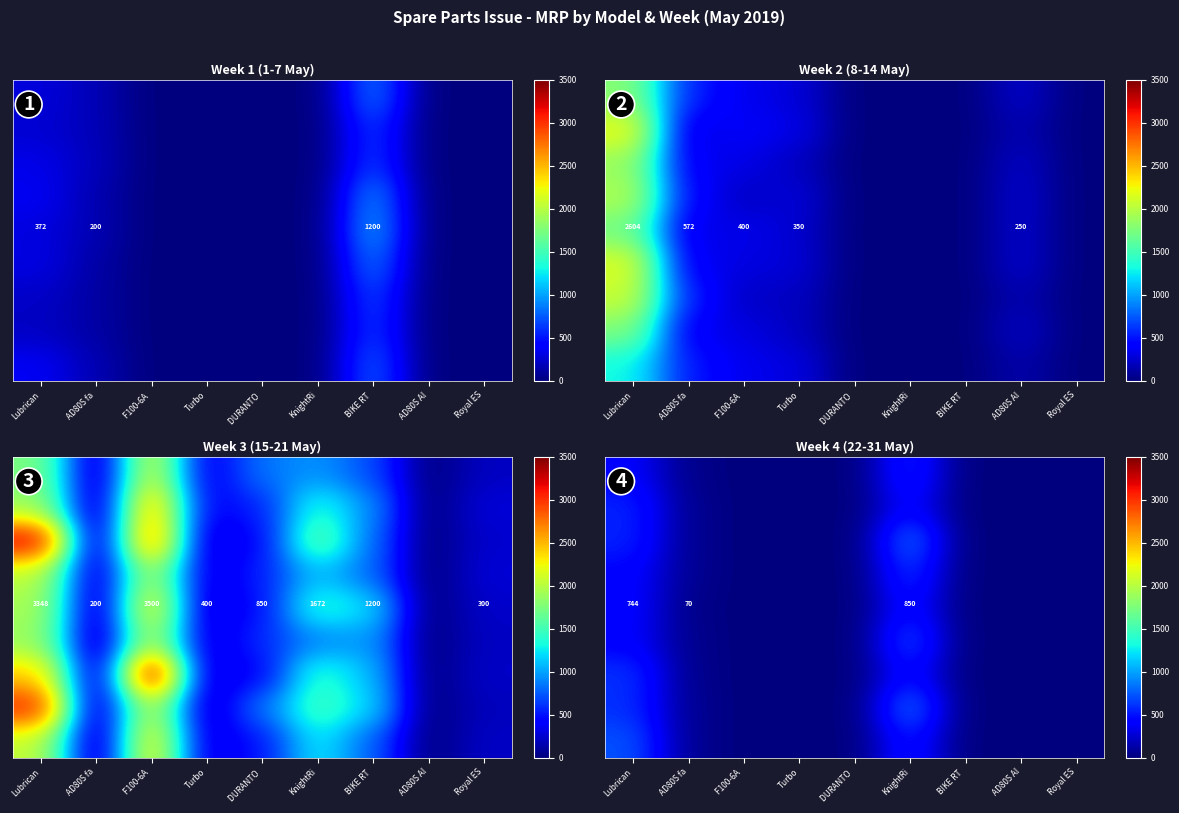

True or false: row_0 has a value of 598.8 at Lubrican.

False